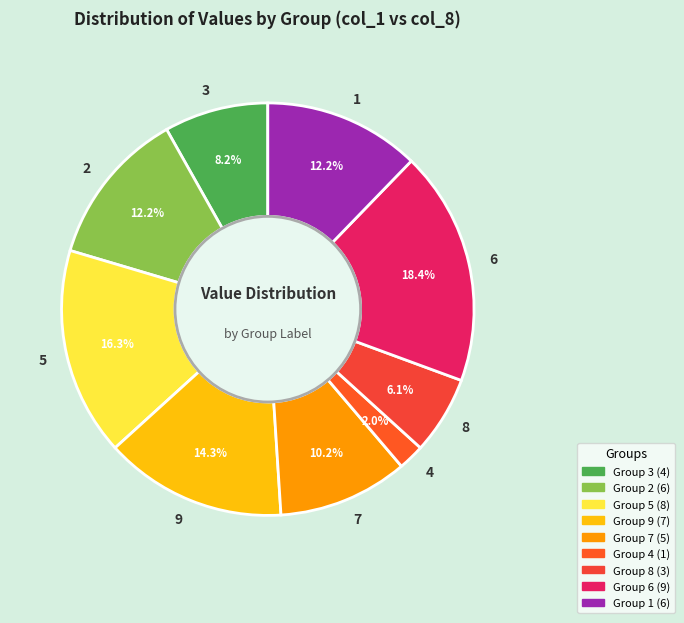

The 2 slice represents 19% of the pie. True or false?

False